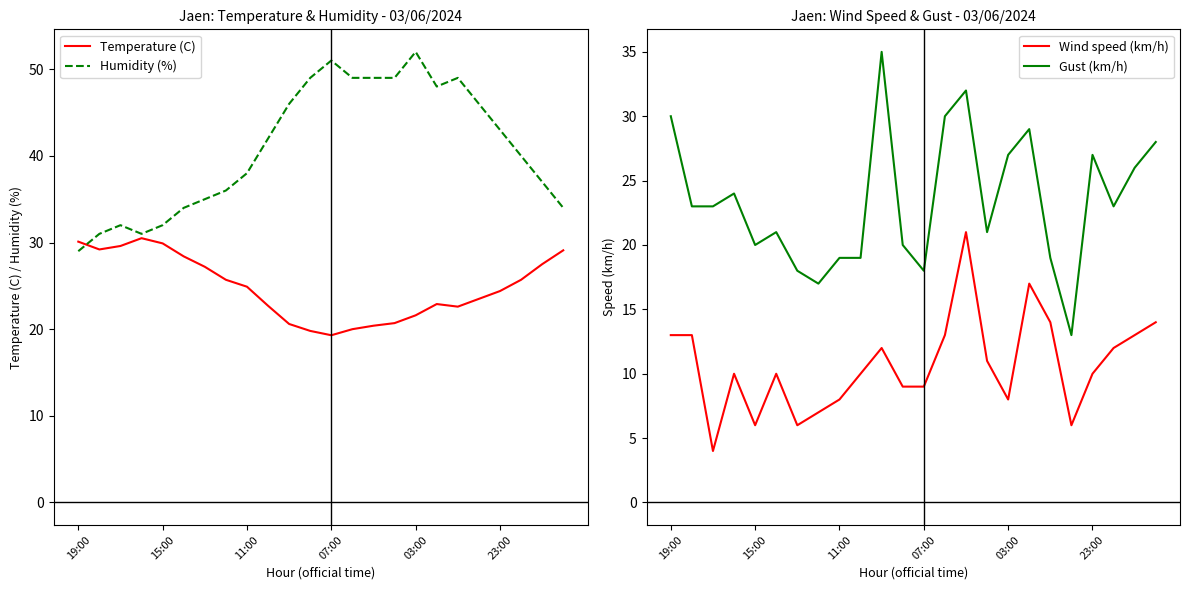

At which category is the sum across all series the highest?

14